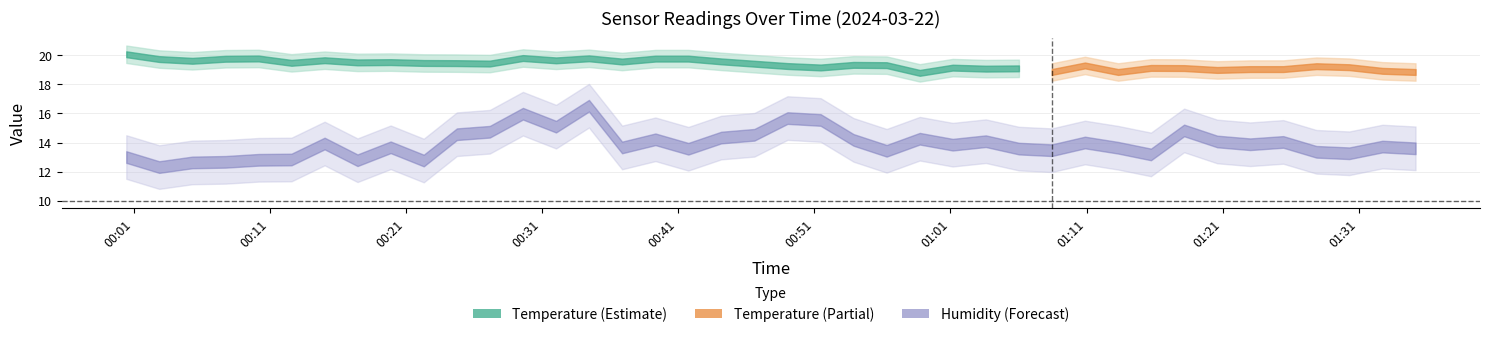

Which series has the largest total across all categories?

temperature